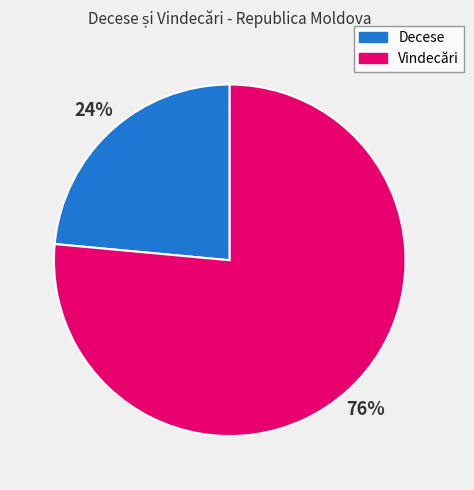

How many segments does this pie chart have?

2